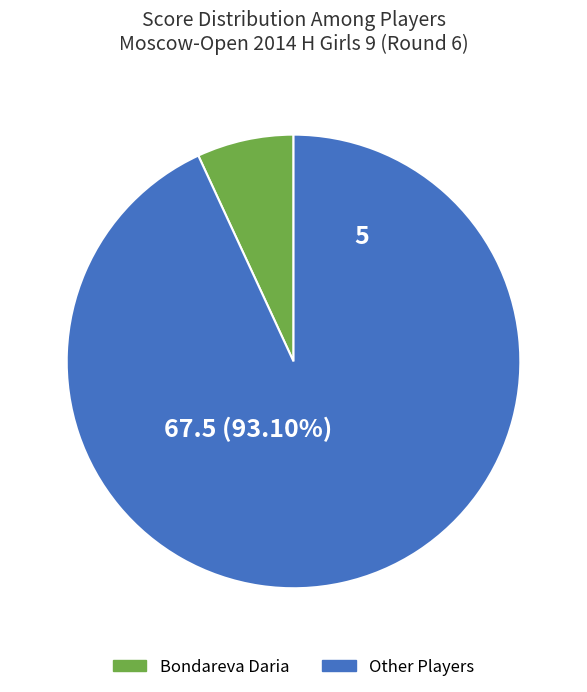

Which slice represents more than half of the pie?

Other Players